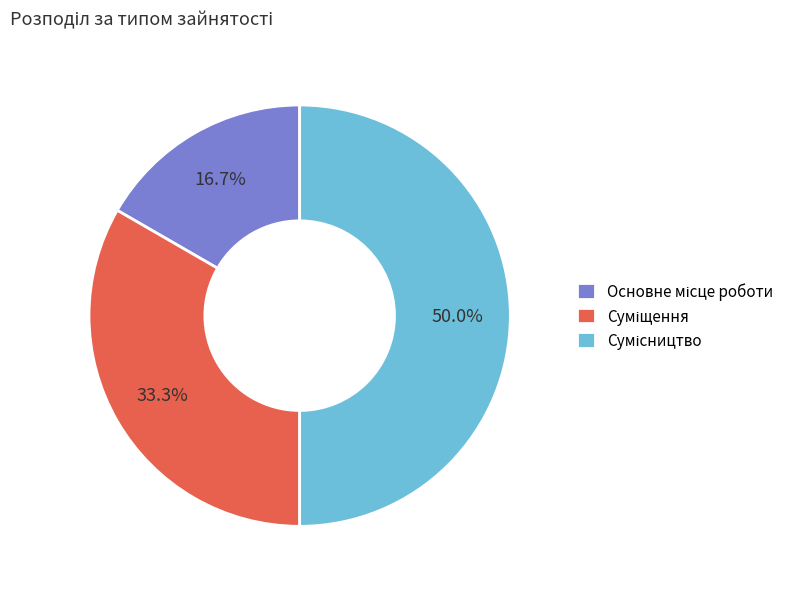

To the nearest percent, what is the average slice percentage?

33%